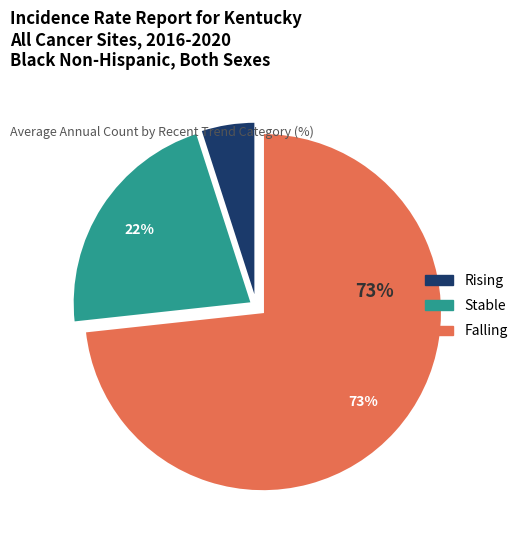

Is there a majority slice in this chart?

Yes